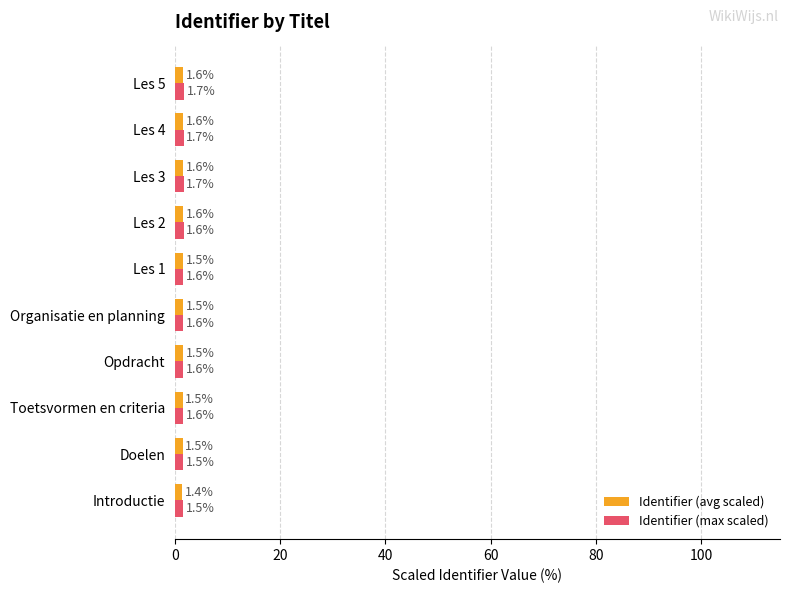

What is the sum of all Identifier (max scaled) values?

16.1